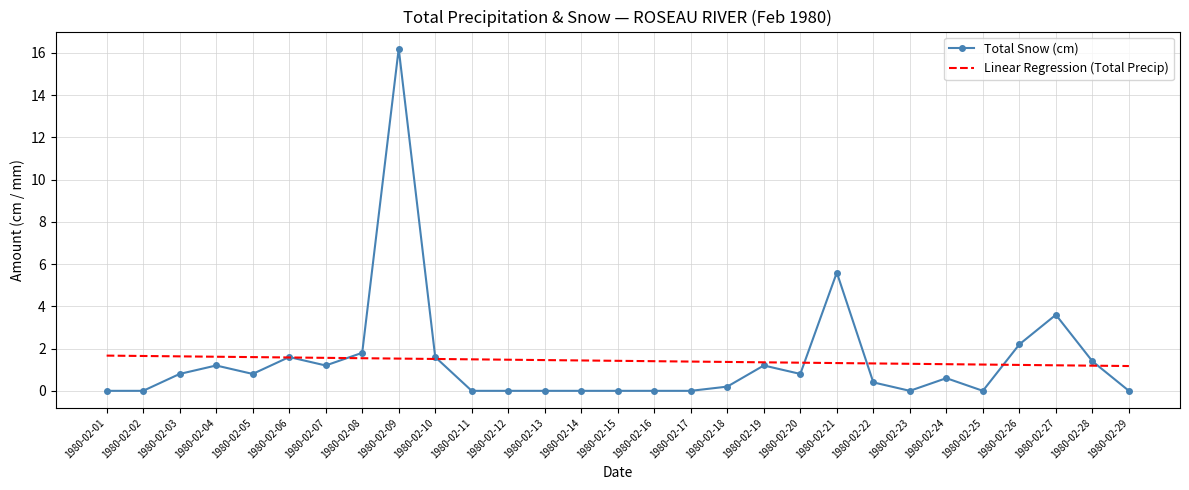

True or false: Total Snow (cm) has a value of 0.4 at 1980-02-08.

False